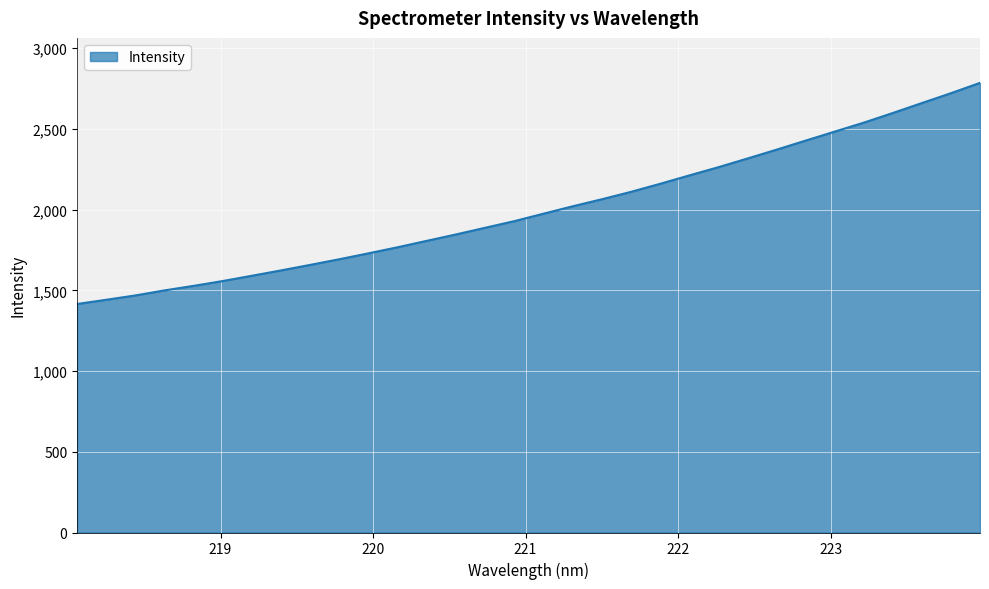

What is the greatest value displayed?

2784.9